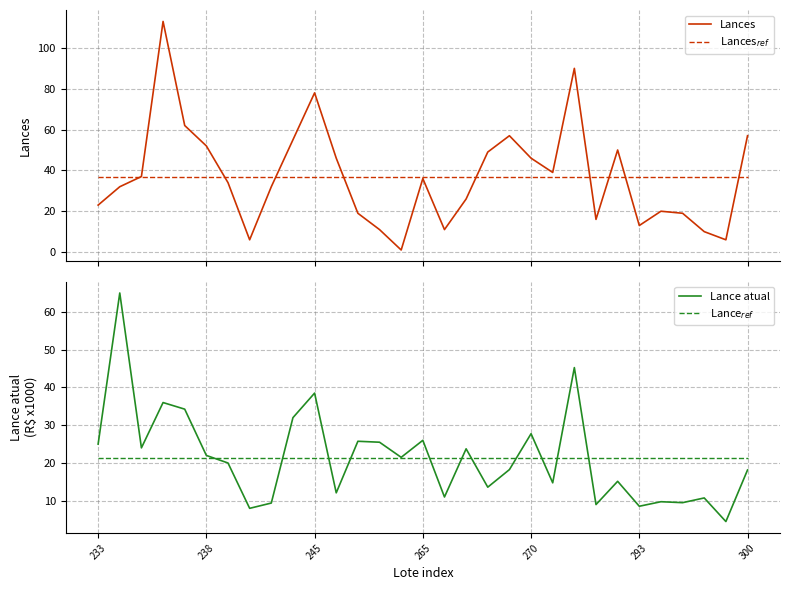

True or false: Lance$_{ref}$ has a value of 21.4 at 265.

True